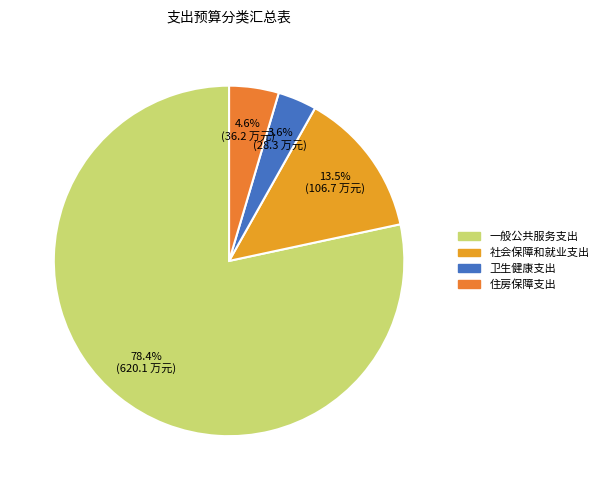

To the nearest percent, what is the difference between the largest and smallest slice percentages?

75%